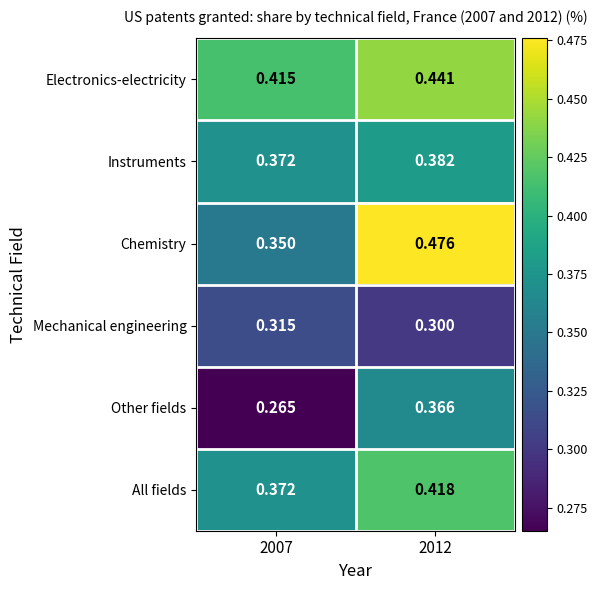

Which series changed the most between 2007 and 2012?

Chemistry